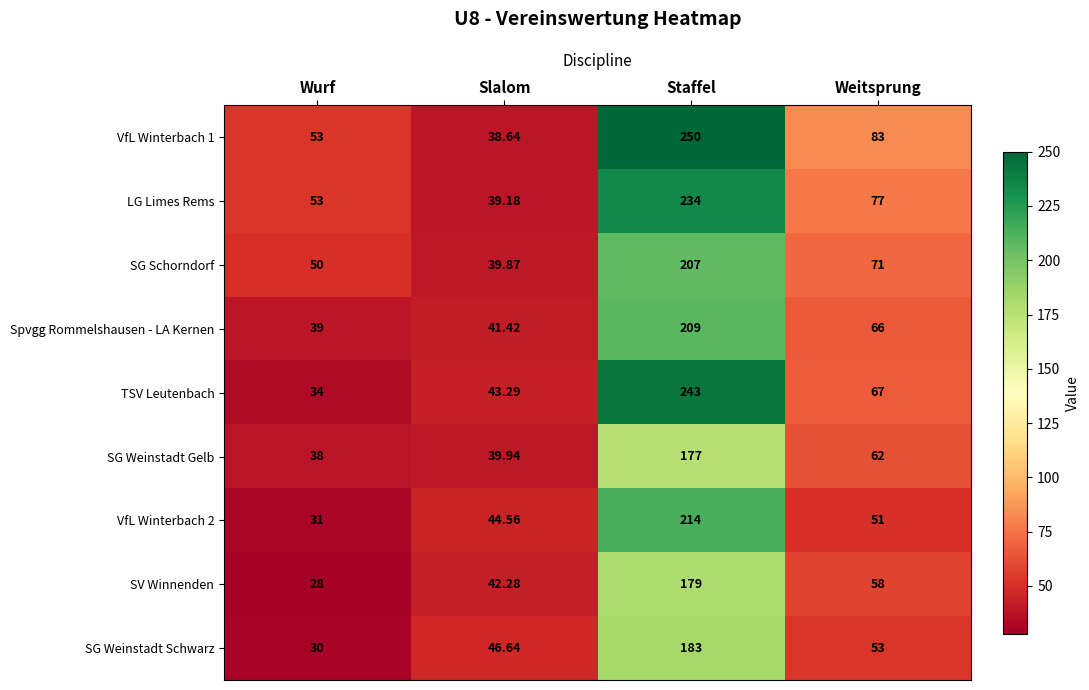

Which category has the lowest value across all series?

Wurf